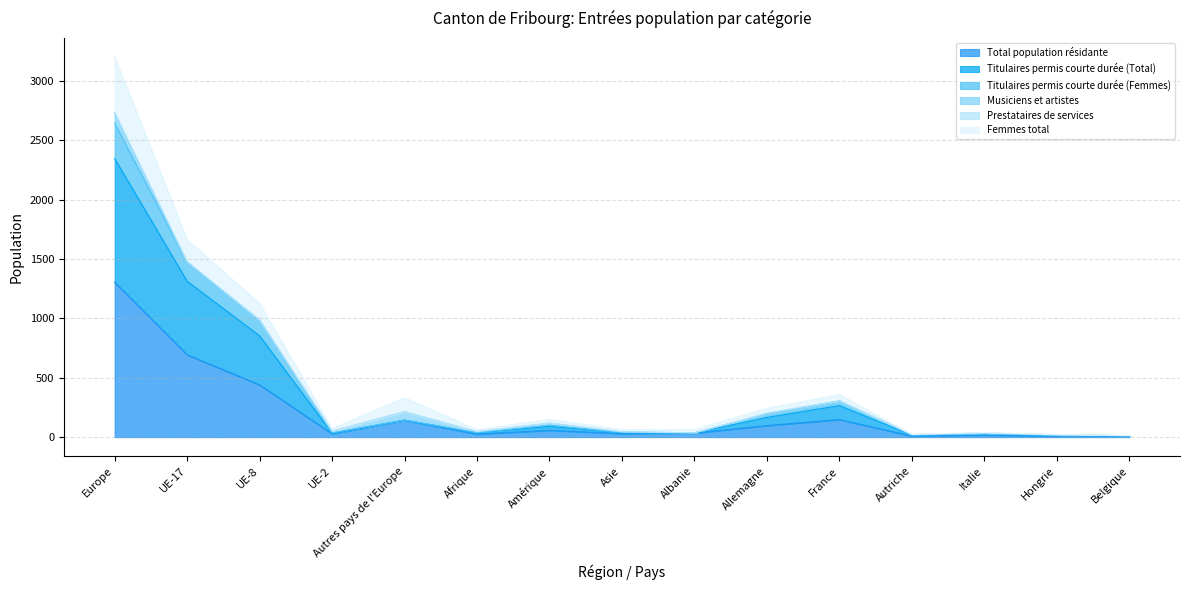

At which category is the sum across all series the highest?

Europe